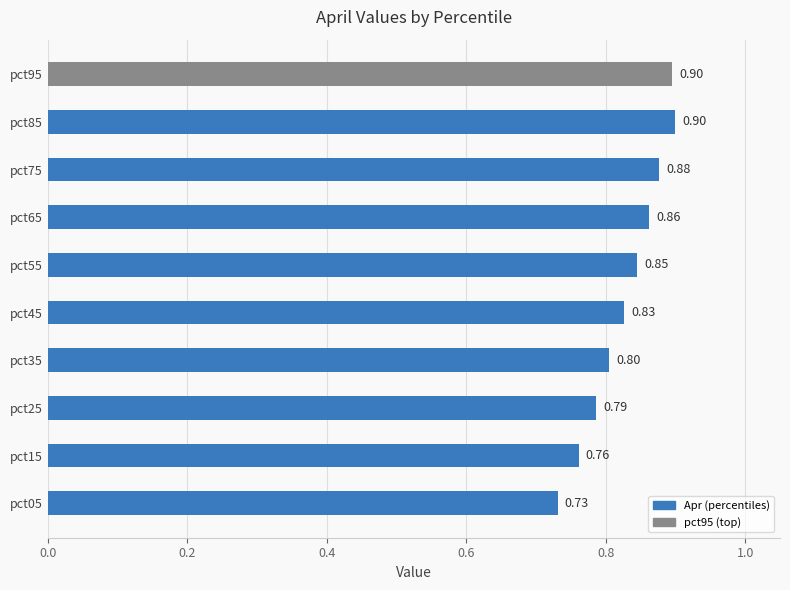

Between pct55 and pct45, which is larger?

pct55